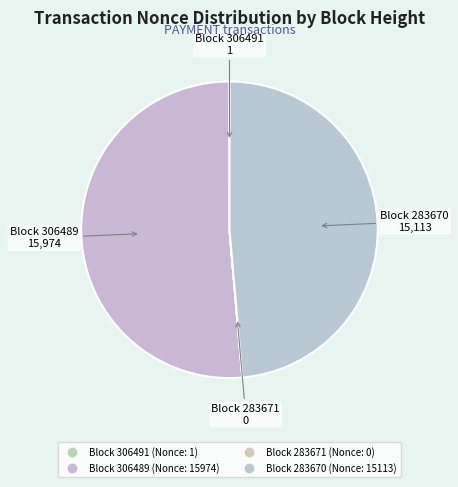

Does any single category account for the majority?

Yes